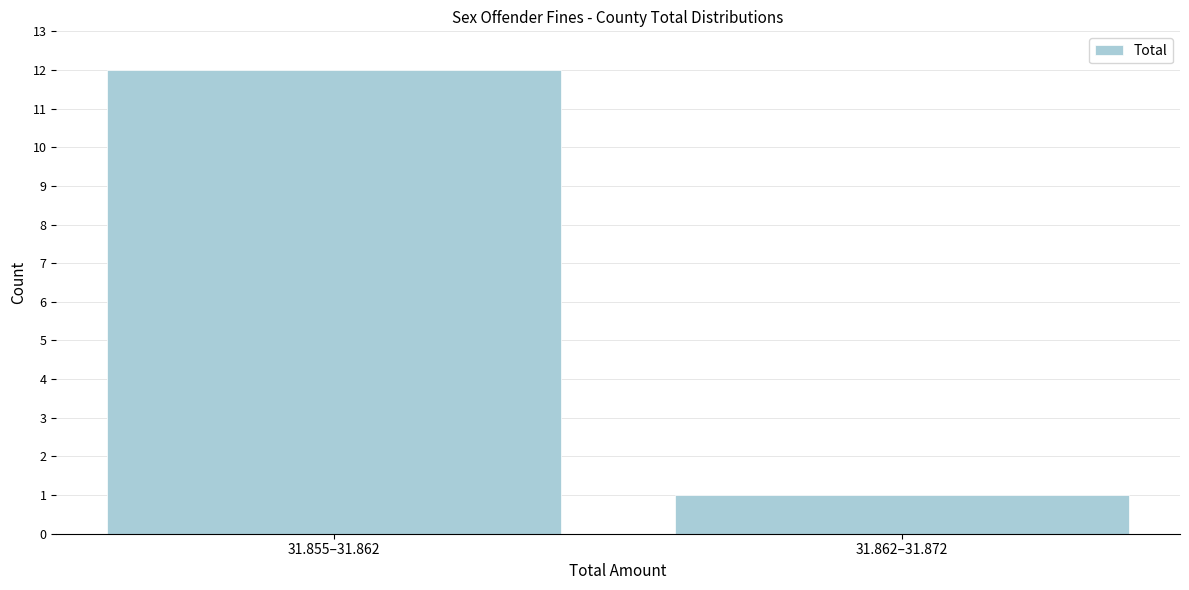

Reading right to left, transcribe all the data shown in this chart.

1	12